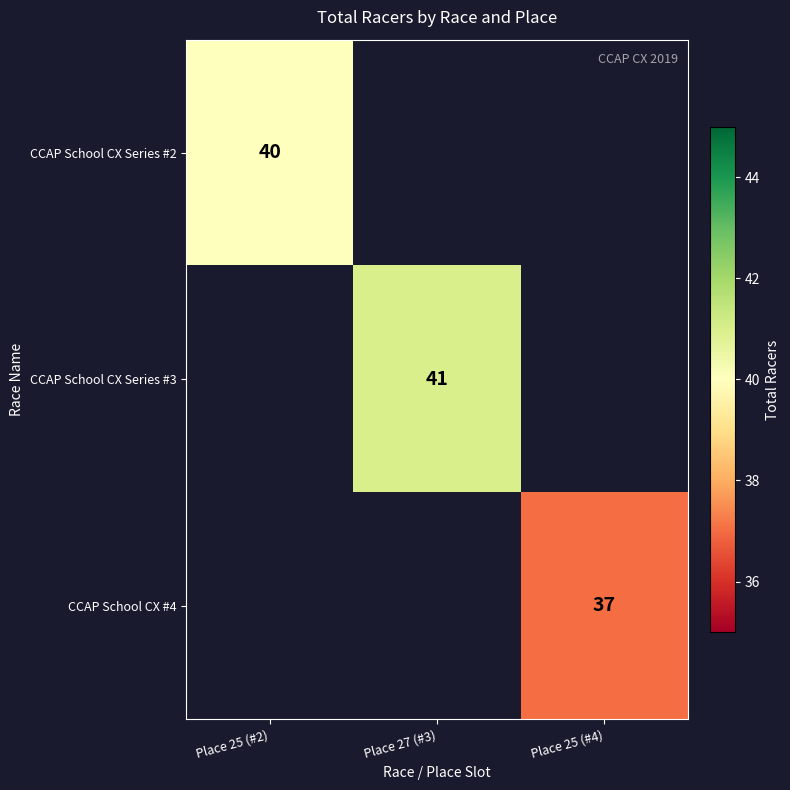

Is it true that CCAP School CX #4 equals 37 at Place 25 (#4)?

True